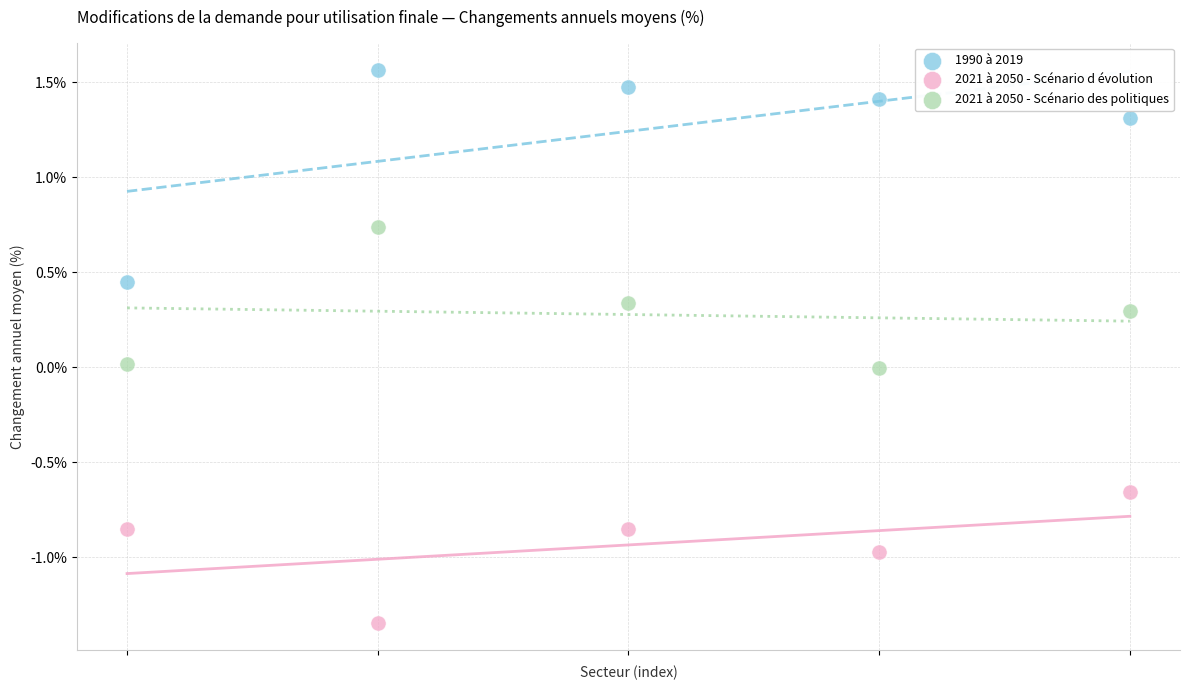

Which series reaches the minimum Y coordinate?

2021 à 2050 - Scénario d évolution